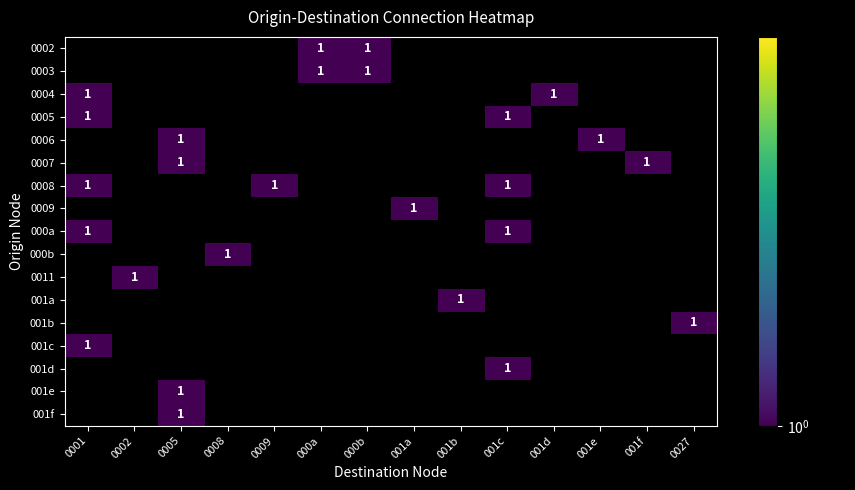

What is the minimum value shown in the chart?

1.0